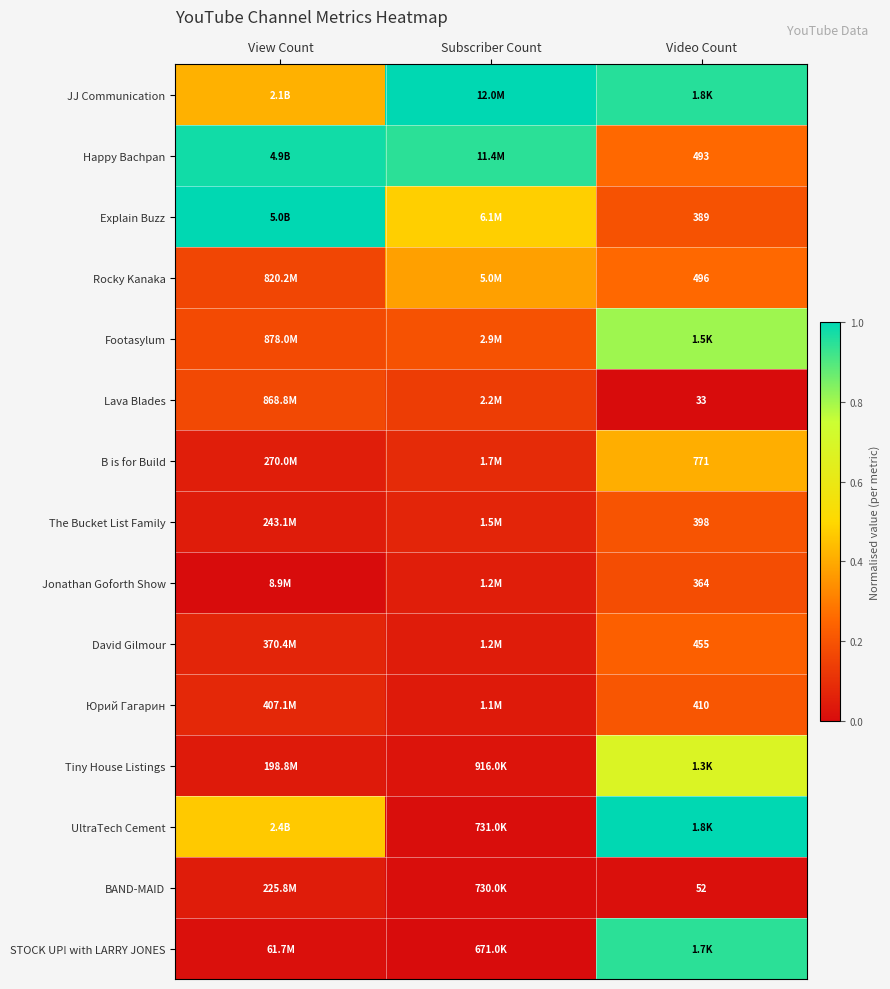

Where is Tiny House Listings nearest to the value 0?

Subscriber Count